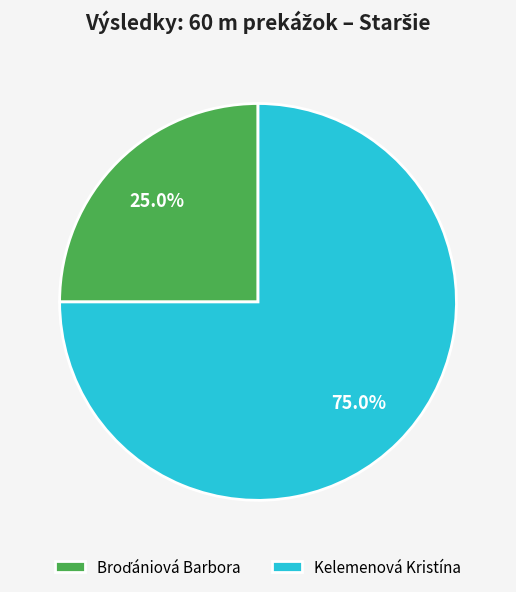

What percentage is NOT represented by Kelemenová Kristína?

25.0%